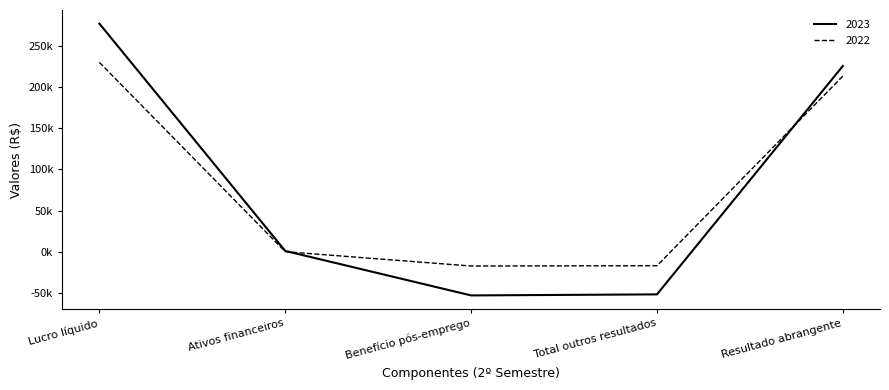

How many times do 2022 and 2023 cross each other?

2